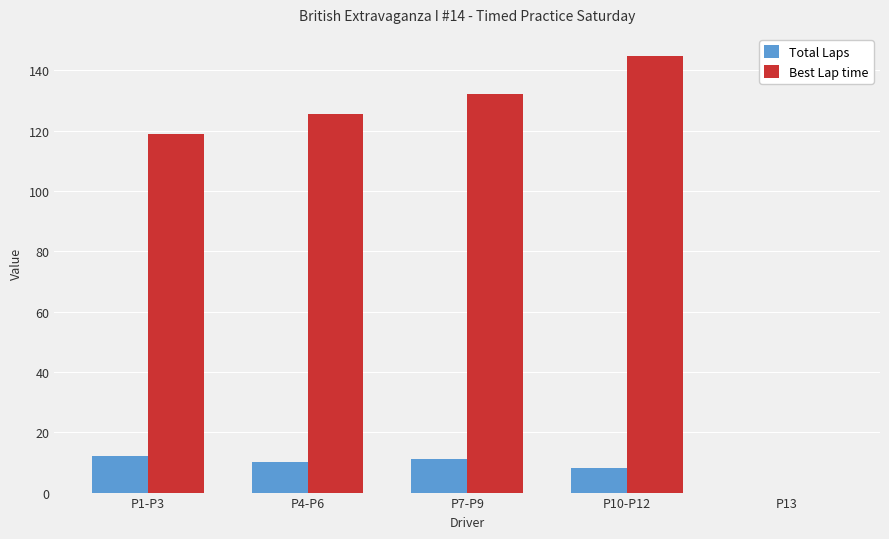

Which series changed the most between P4-P6 and P10-P12?

Best Lap time